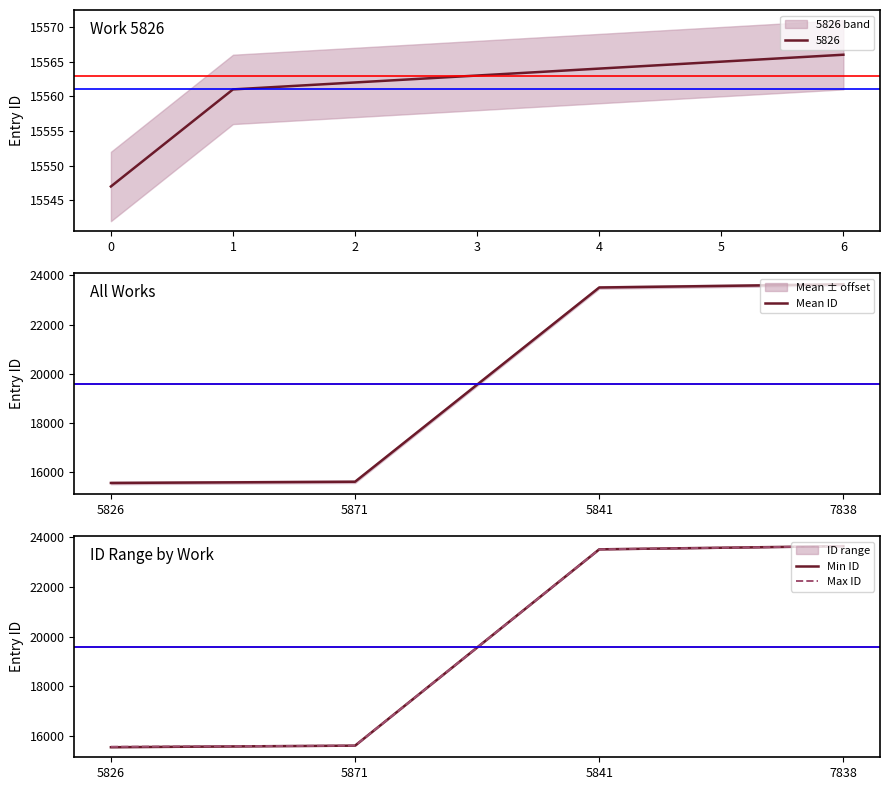

Which category has the highest value in the Mean ID series?

7838